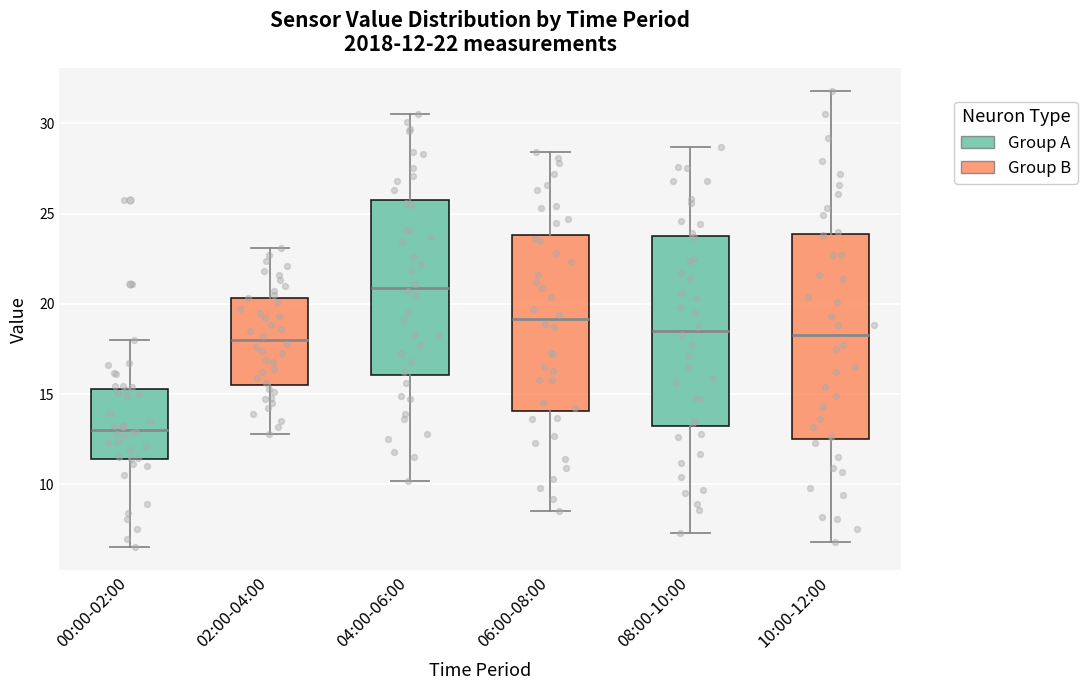

Which box is the tallest, from its lower edge to its upper edge?

10:00-12:00